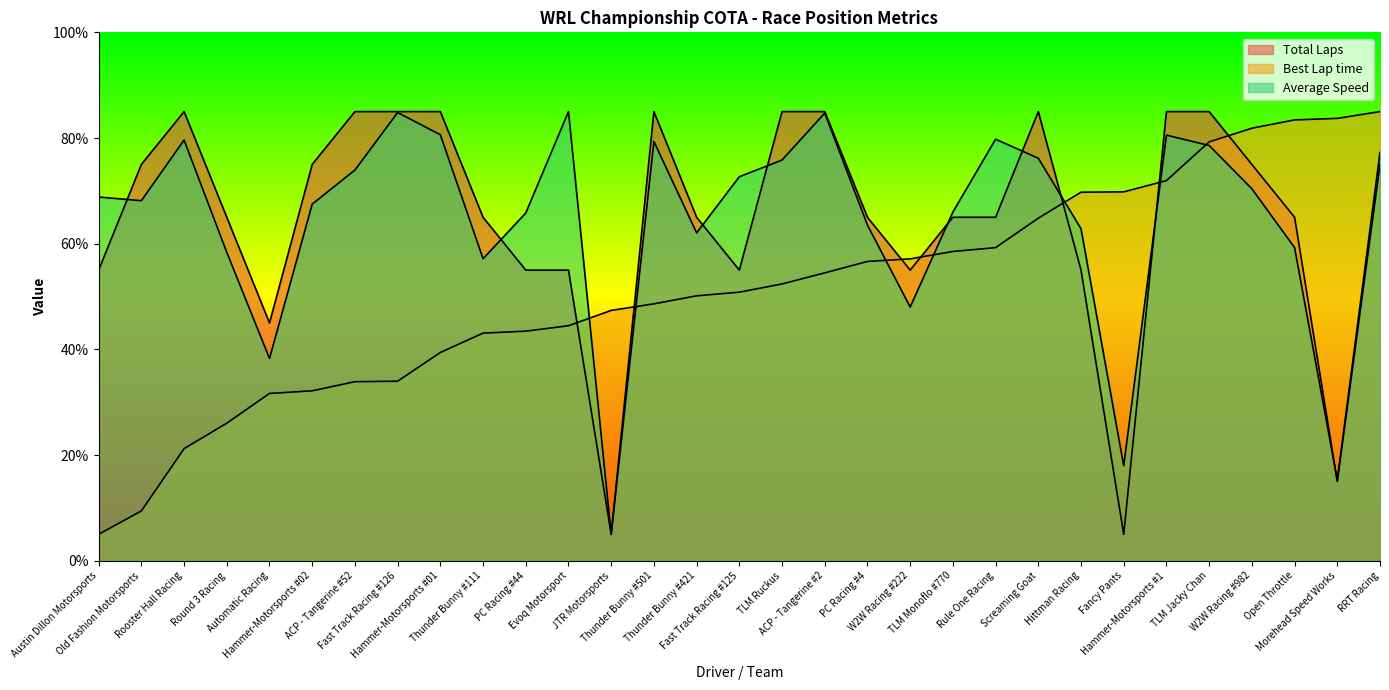

At how many categories does at least one series exceed 72?

19